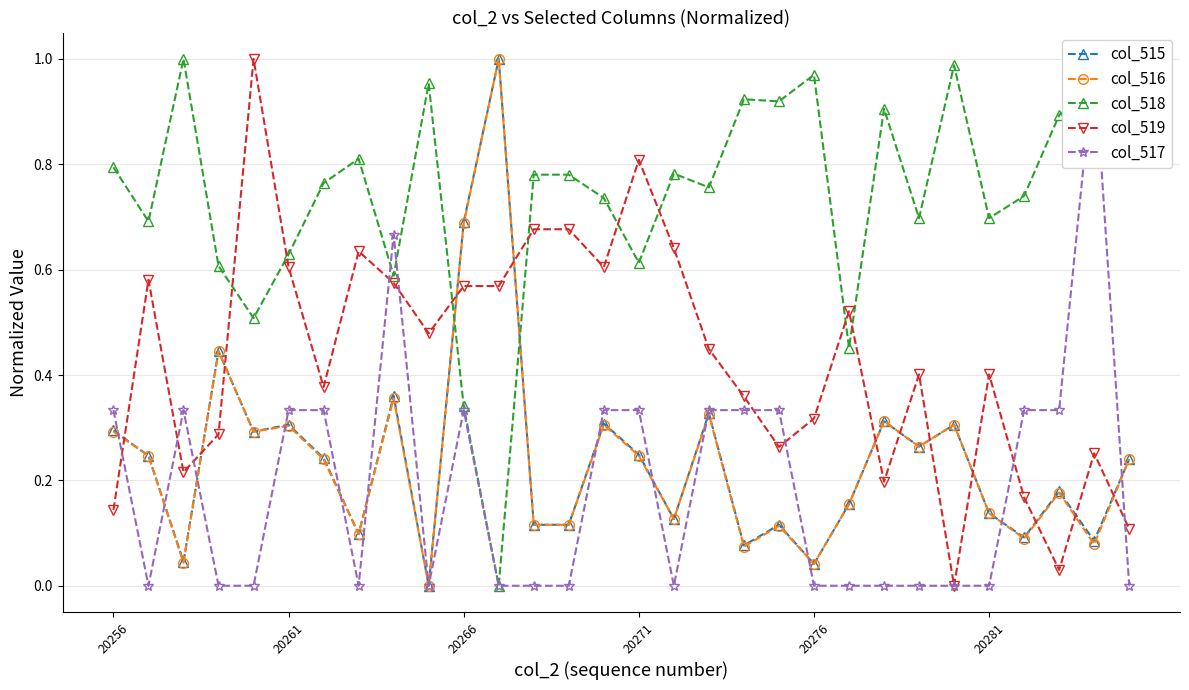

True or false: col_518 has more than 0 interior local peaks.

True